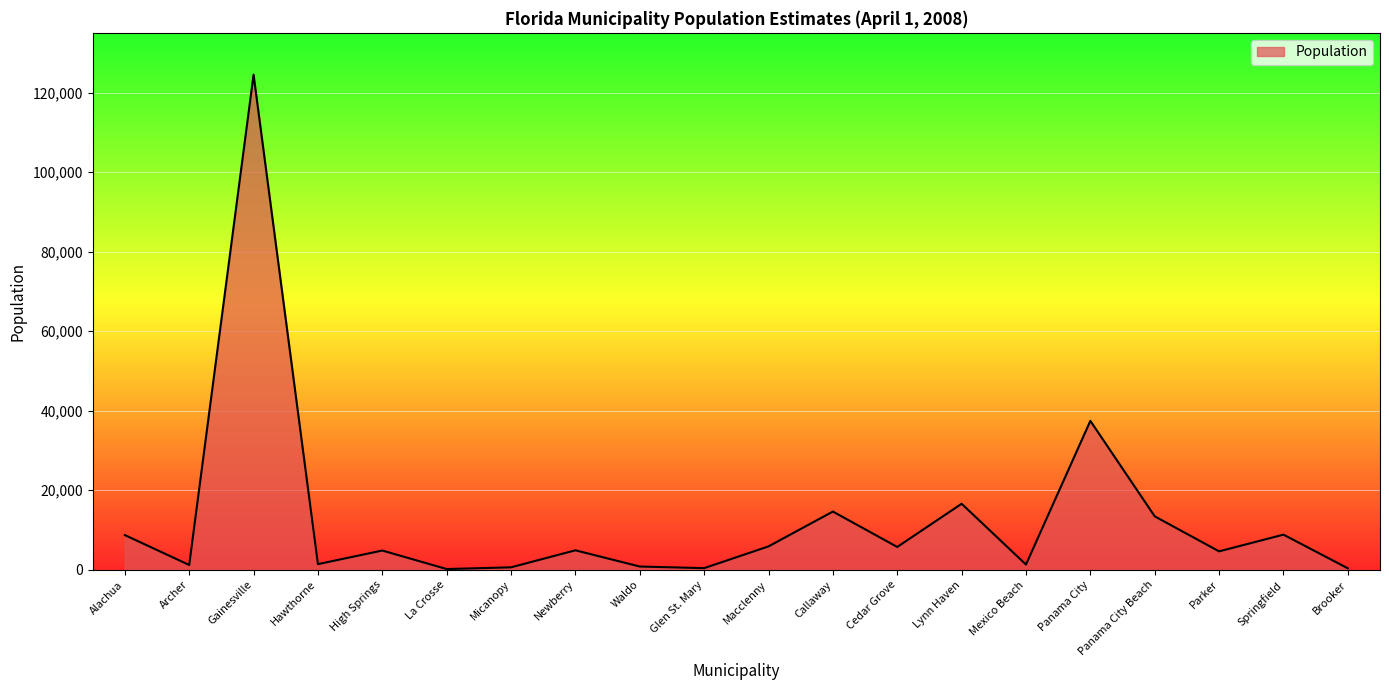

Where is the data nearest to the value 62346?

Panama City